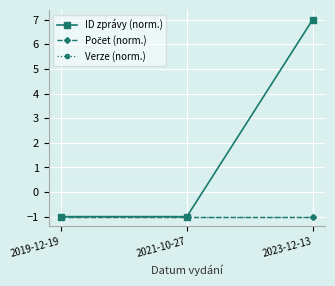

What is the greatest value displayed?

7.0